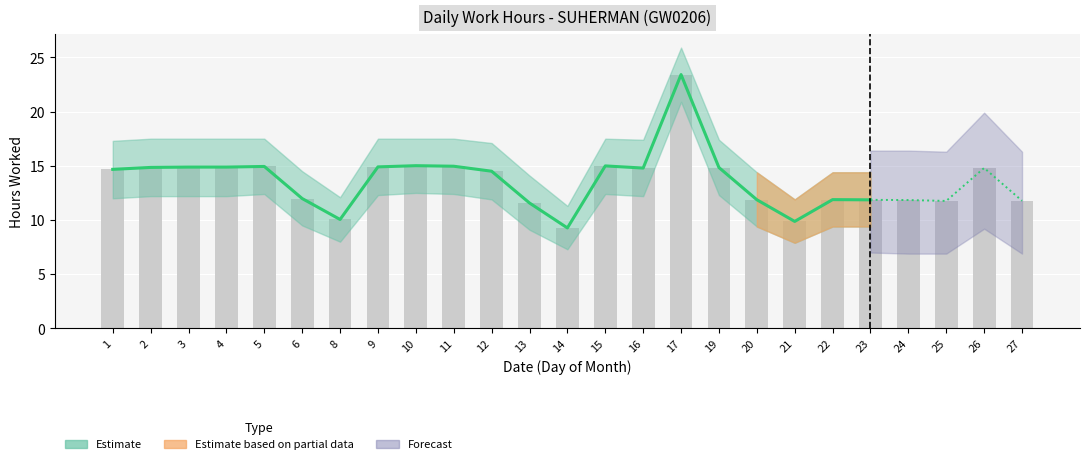

List the labels in order of value, largest first.

17, 10, 15, 11, 5, 9, 3, 4, 2, 19, 26, 16, 1, 12, 6, 22, 20, 23, 24, 27, 25, 13, 8, 21, 14